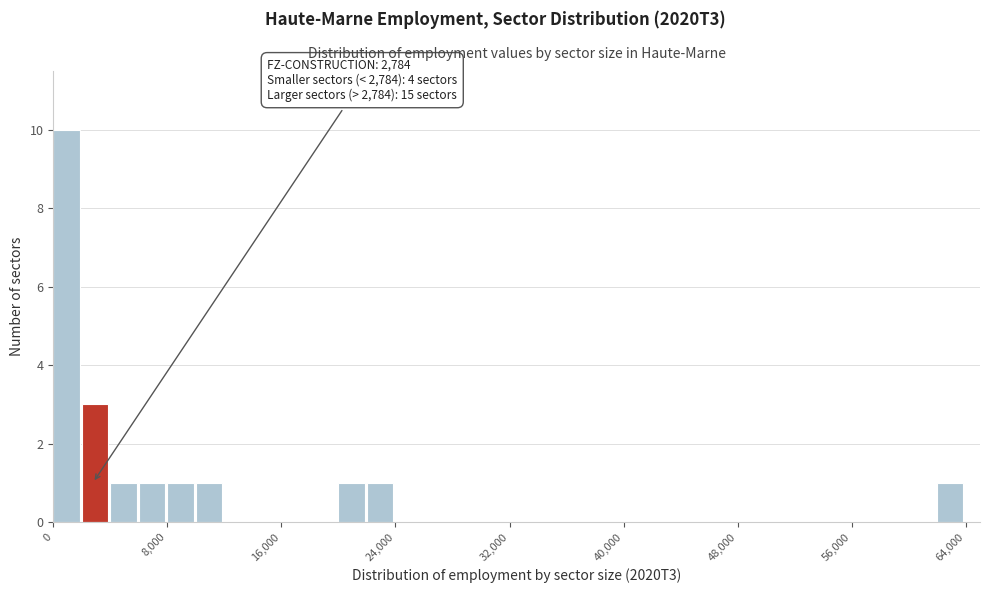

Around what value on the x-axis is the tallest bar? Give the approximate position of its centre, as read against the axis.

1000